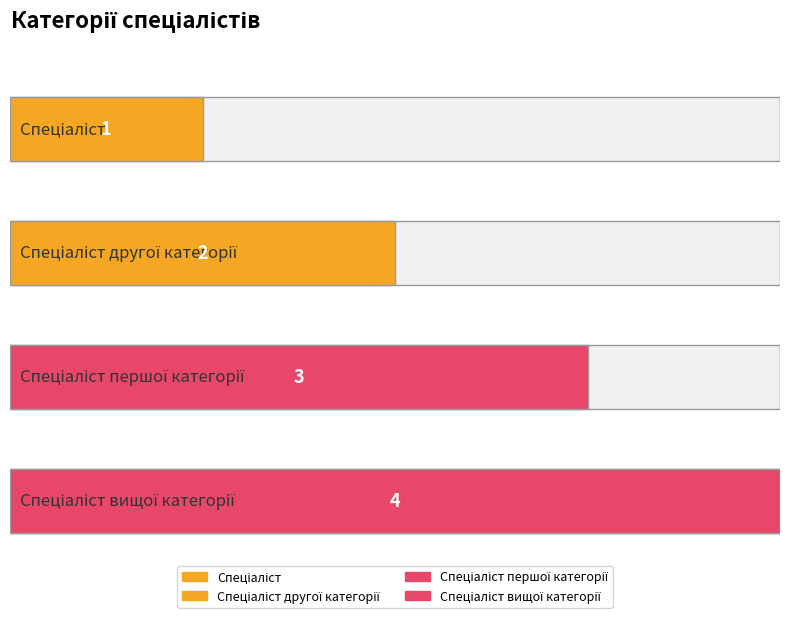

Where does the data first go above 3?

Спеціаліст вищої категорії